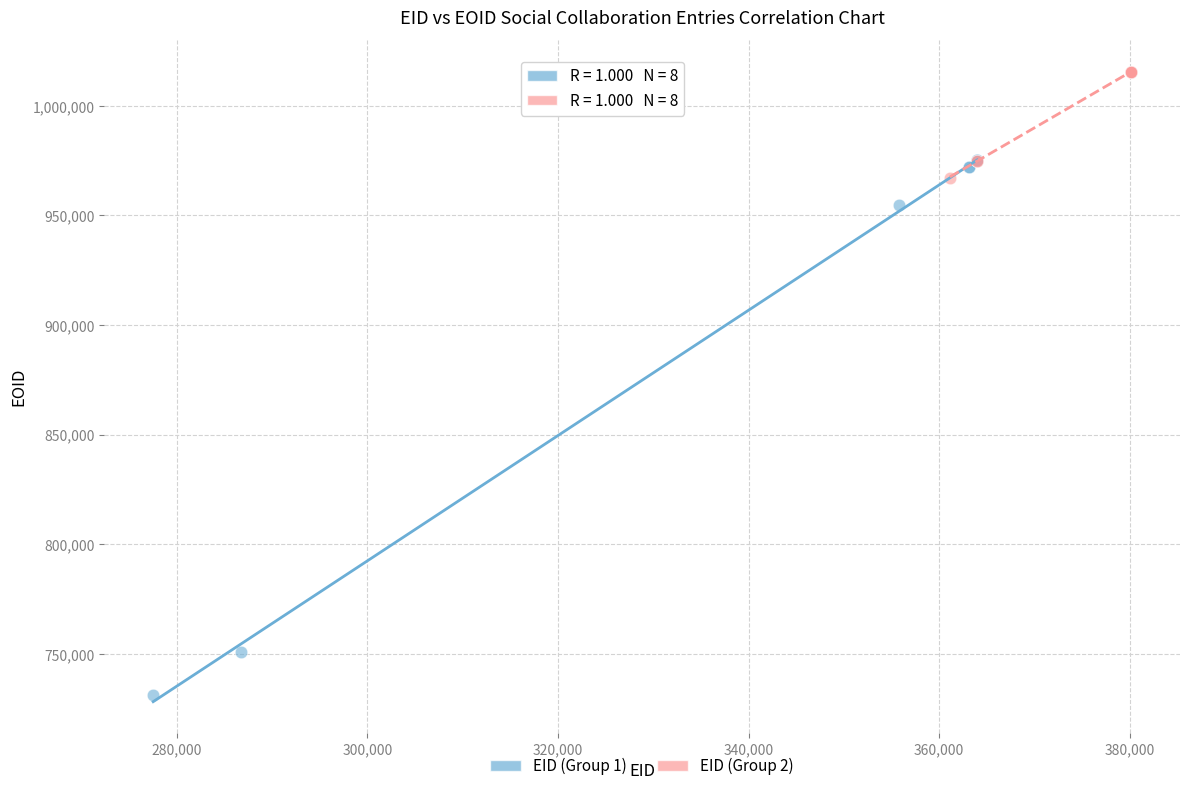

Which series contains the highest Y value?

EID (Group 2)